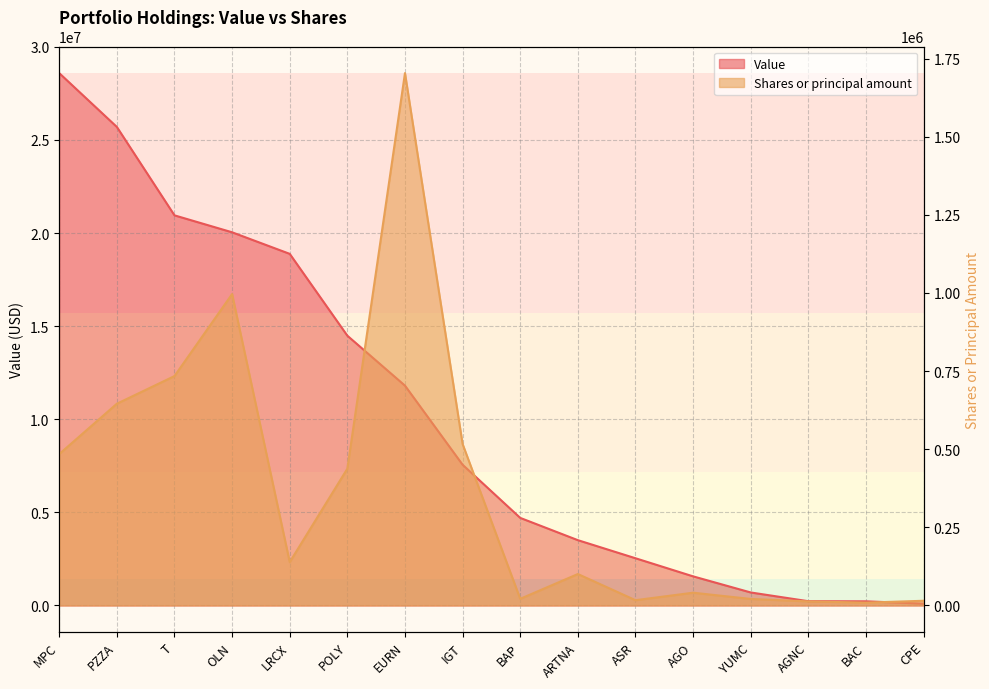

What is the label of the 4th point from the left?

OLN